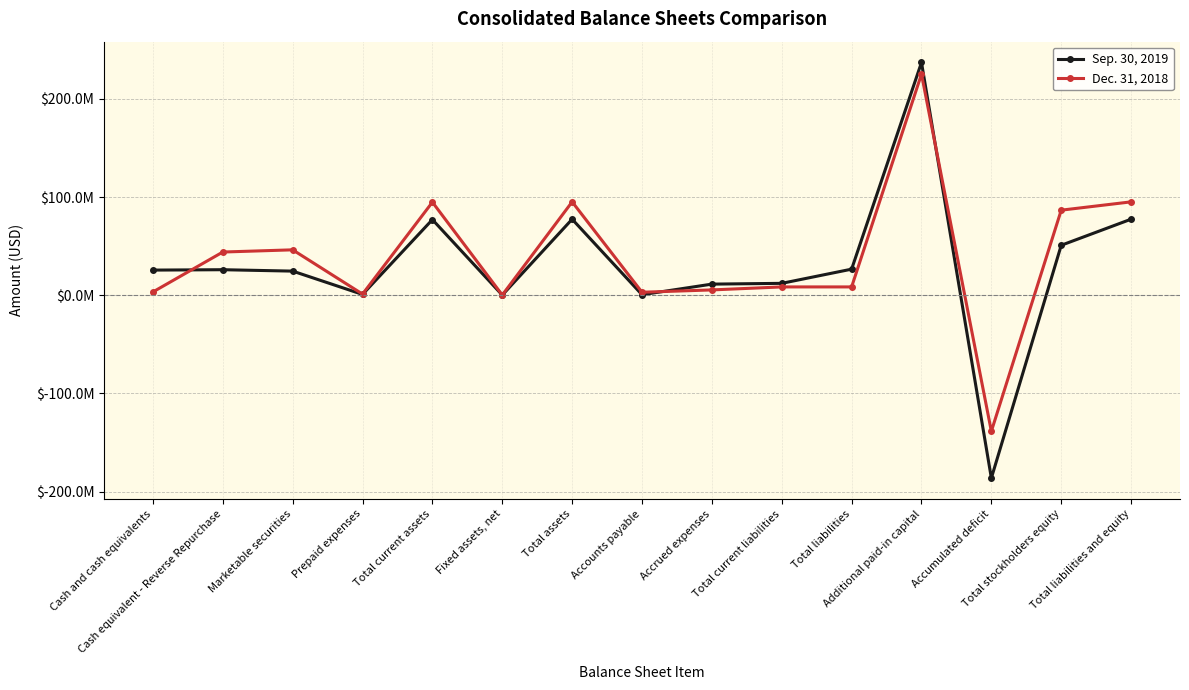

At which category is the sum across all series the highest?

Additional paid-in capital